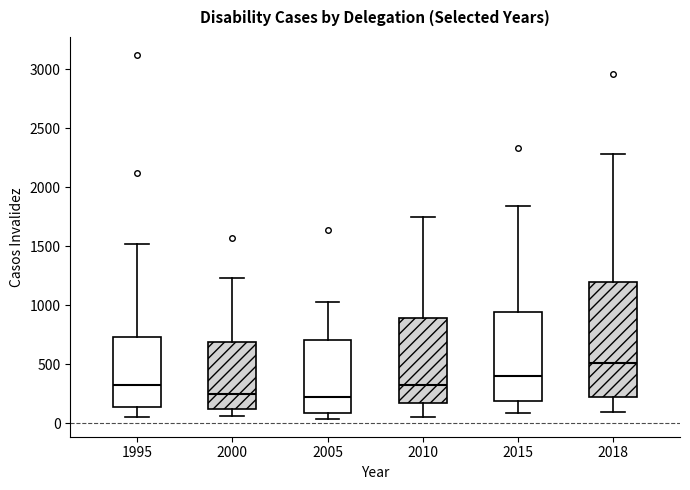

Which box is the tallest, from its lower edge to its upper edge?

2018